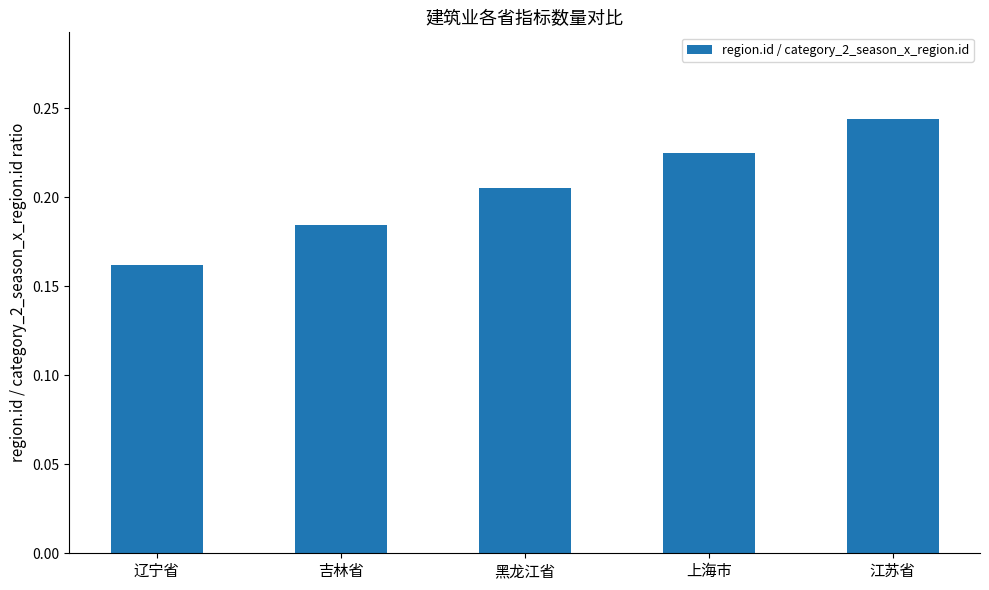

What is the sum of the values at 上海市 and 吉林省?

0.4